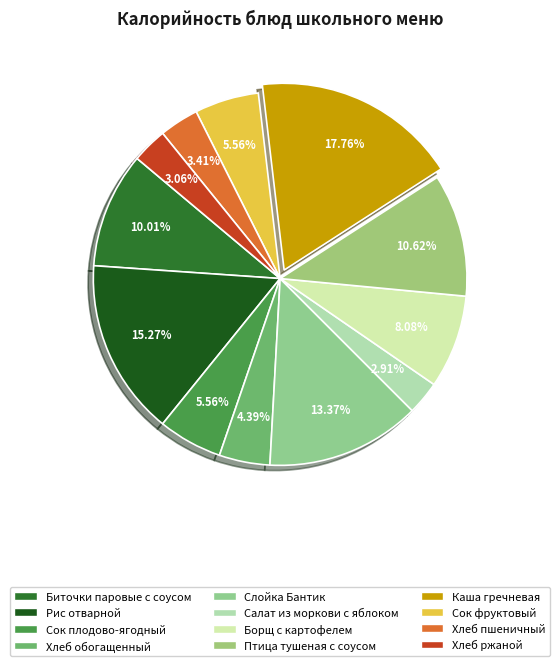

How many segments does this pie chart have?

12